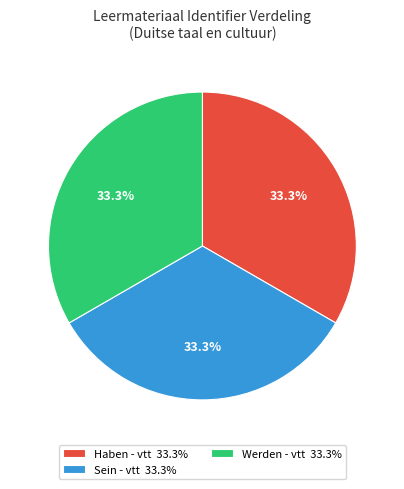

What percentage is NOT represented by Sein - vtt 33.3%?

66.7%